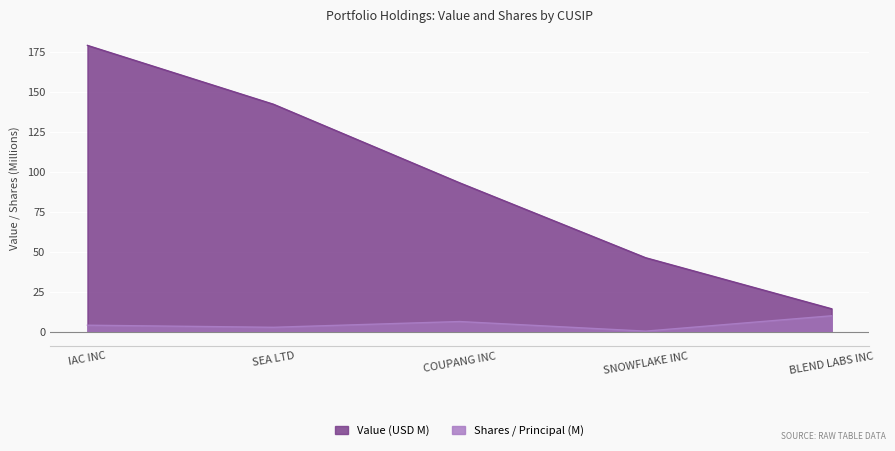

What is the minimum value shown in the chart?

0.3